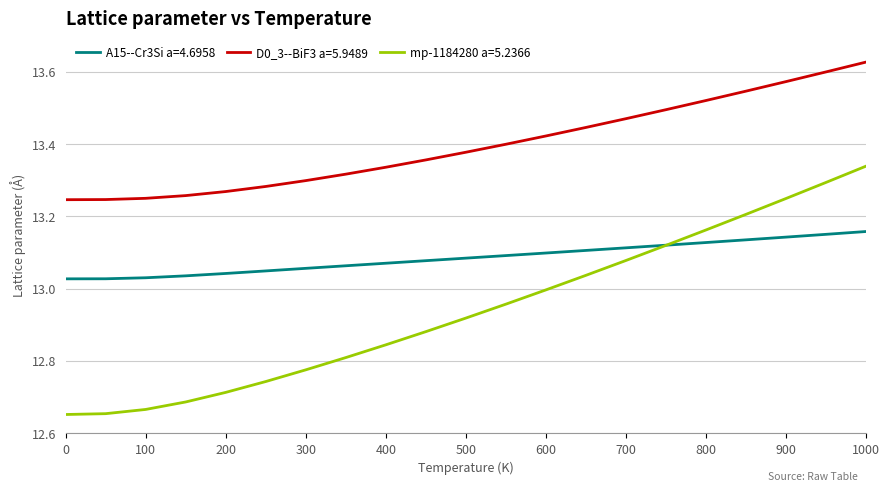

Which series has the widest spread of values?

mp-1184280 a=5.2366